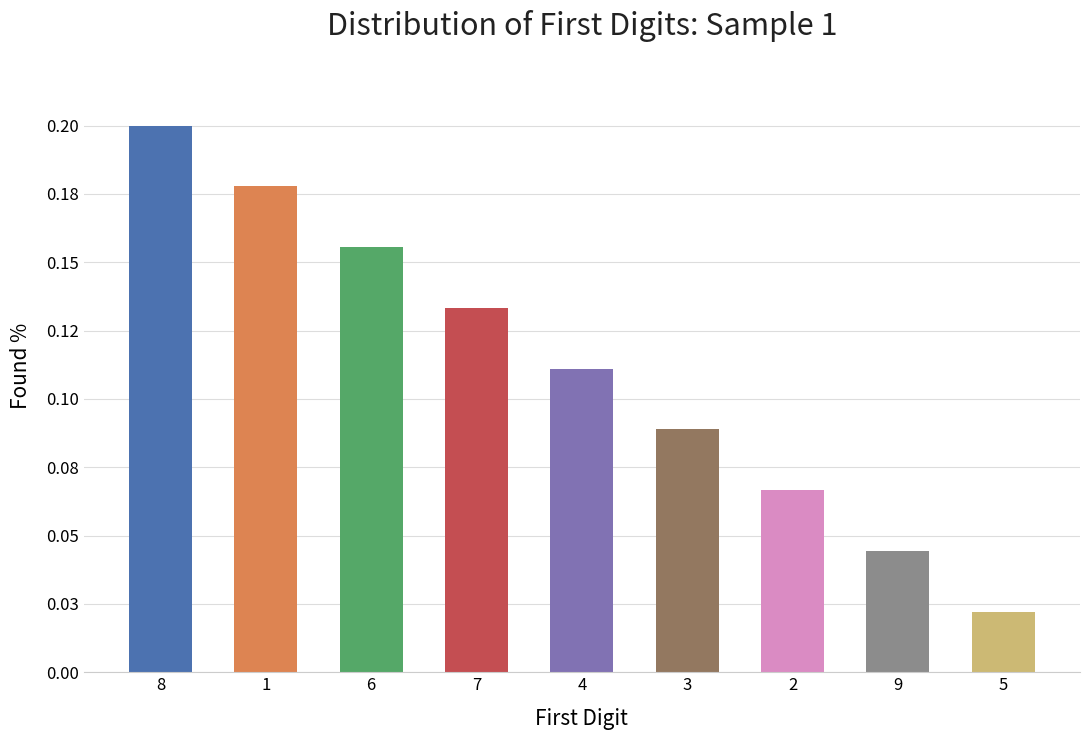

Is it true that the value at 3 is 0.0?

False